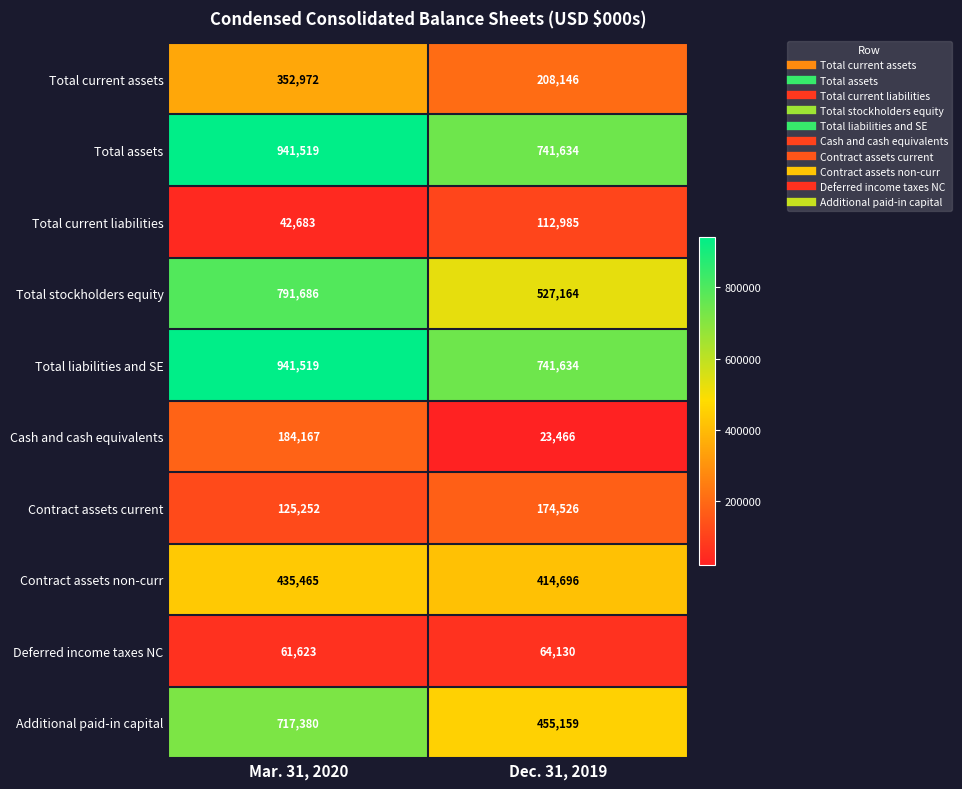

Which series has the widest spread of values?

Total stockholders equity